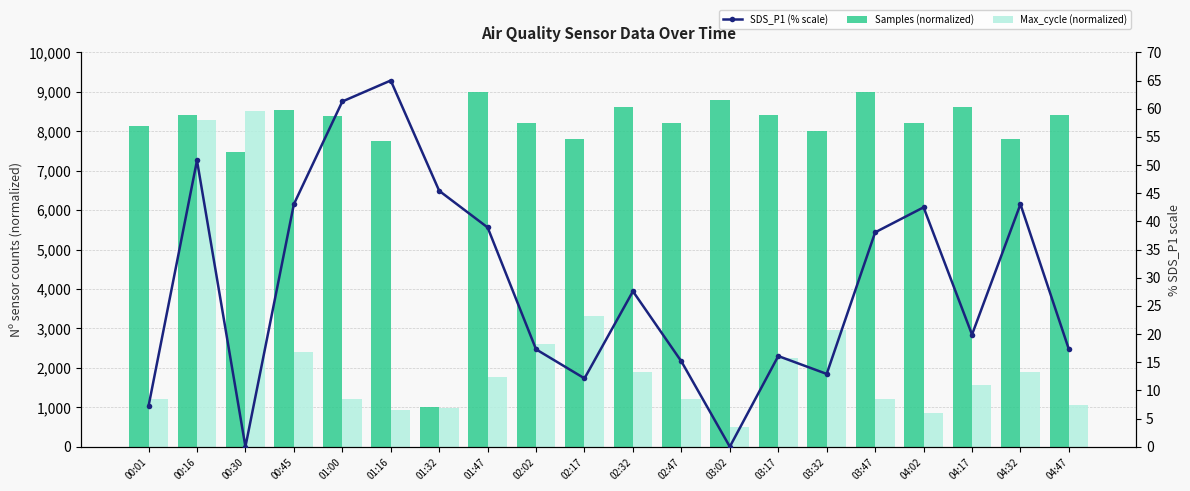

Reading right to left, transcribe all the data shown in this chart.

Samples (normalized): 8404.0	7811.5	8601.5	8206.5	8996.4	8009.0	8404.0	8799.0	8206.5	8601.5	7811.5	8206.5	9000.0	1000.0	7750.1	8375.7	8540.6	7476.5	8416.2	8131.2
Max_cycle (normalized): 1061.4	1903.5	1552.6	850.9	1201.8	2956.1	2254.4	500.0	1201.8	1903.5	3307.0	2605.3	1763.2	991.2	921.1	1201.8	2394.7	8500.0	8289.5	1201.8
SDS_P1 (% scale): 17.3	43.0	19.9	42.5	38.0	12.9	16.1	0.0	15.1	27.6	12.1	17.3	38.9	45.4	65.0	61.3	43.0	0.0	50.8	7.2